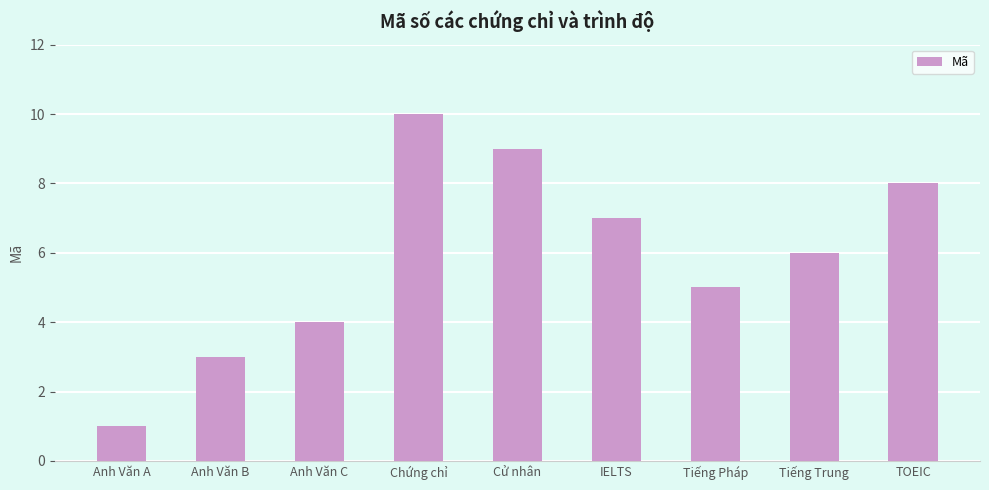

What is the label of the 5th bar from the right?

Cử nhân